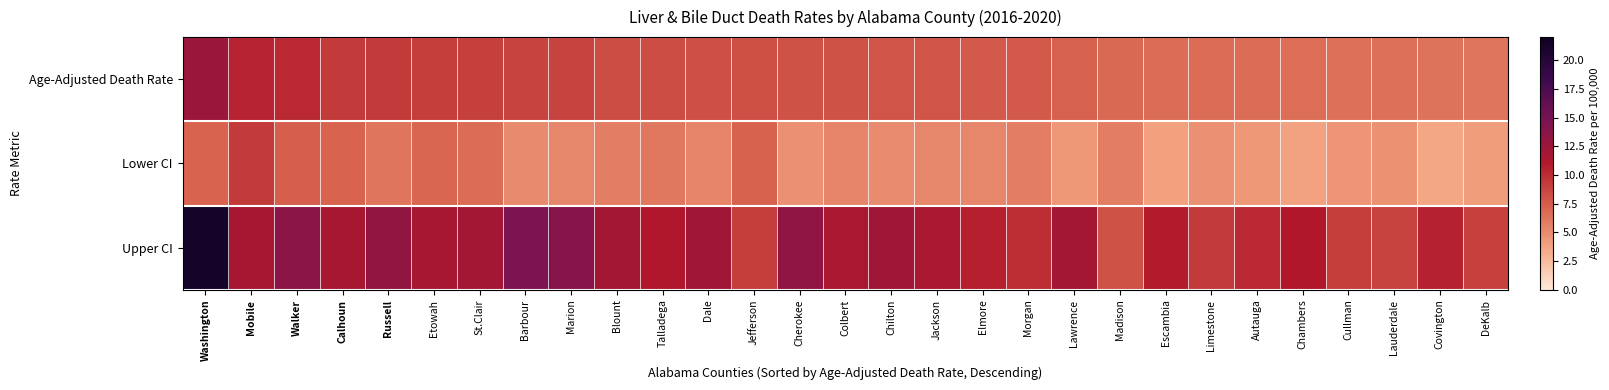

Reading left to right, list all the values displayed in this chart.

Age-Adjusted Death Rate: Washington=12.6	Mobile=10.4	Walker=10.1	Calhoun=9.2	Russell=9.2	Etowah=9.1	St.Clair=9.0	Barbour=8.8	Marion=8.8	Blount=8.3	Talladega=8.3	Dale=8.2	Jefferson=8.1	Cherokee=8.0	Colbert=8.0	Chilton=7.9	Jackson=7.9	Elmore=7.6	Morgan=7.6	Lawrence=7.3	Madison=6.8	Escambia=6.7	Limestone=6.7	Autauga=6.7	Chambers=6.6	Cullman=6.5	Lauderdale=6.5	Covington=6.3	DeKalb=6.2
Lower CI: Washington=7.1	Mobile=9.2	Walker=7.4	Calhoun=7.1	Russell=6.2	Etowah=7.0	St.Clair=6.7	Barbour=5.1	Marion=5.3	Blount=5.7	Talladega=6.1	Dale=5.4	Jefferson=7.2	Cherokee=4.8	Colbert=5.4	Chilton=5.0	Jackson=5.3	Elmore=5.3	Morgan=5.7	Lawrence=4.3	Madison=5.7	Escambia=3.9	Limestone=4.8	Autauga=4.3	Chambers=3.8	Cullman=4.5	Lauderdale=4.7	Covington=3.6	DeKalb=4.1
Upper CI: Washington=21.3	Mobile=11.7	Walker=13.5	Calhoun=11.7	Russell=13.1	Etowah=11.7	St.Clair=11.9	Barbour=14.6	Marion=14.0	Blount=11.9	Talladega=11.1	Dale=12.2	Jefferson=9.1	Cherokee=13.2	Colbert=11.5	Chilton=12.2	Jackson=11.6	Elmore=10.6	Morgan=9.9	Lawrence=11.9	Madison=8.0	Escambia=10.9	Limestone=9.2	Autauga=10.1	Chambers=11.0	Cullman=9.1	Lauderdale=8.8	Covington=10.5	DeKalb=8.9